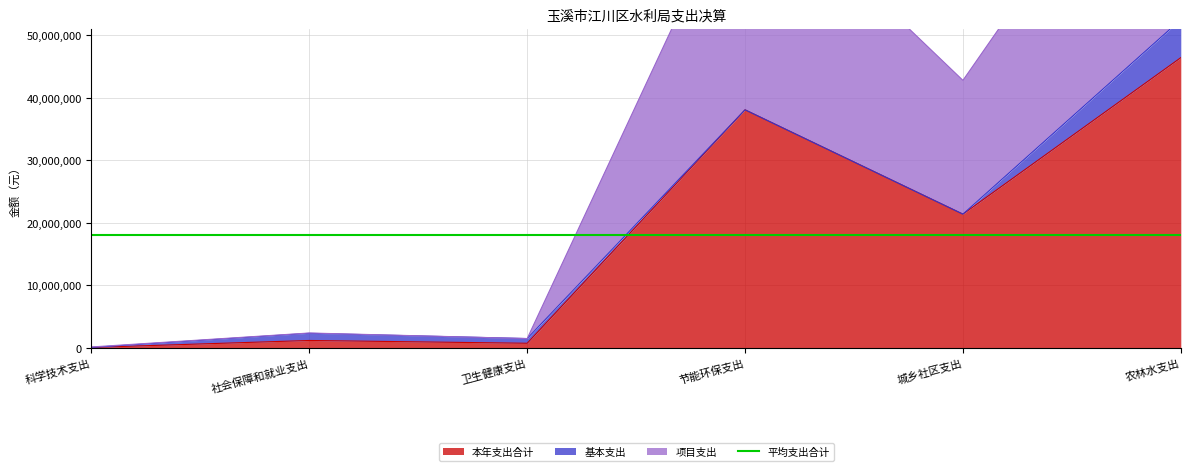

What is the value of the 项目支出 point at the 5th from the left?

42790555.8